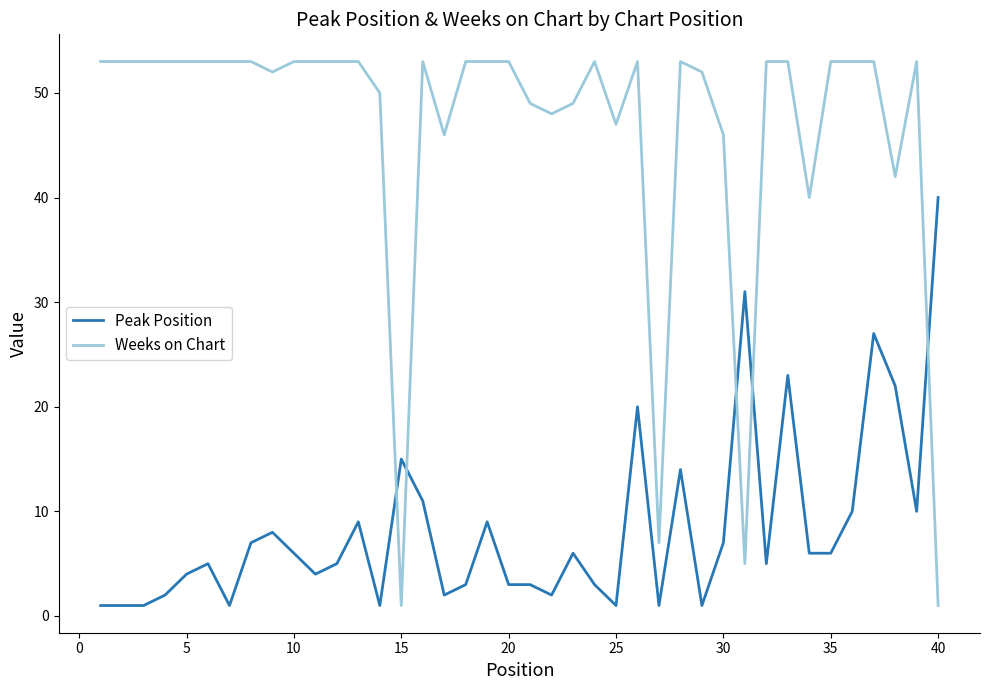

What is the highest value of the Weeks on Chart series?

53